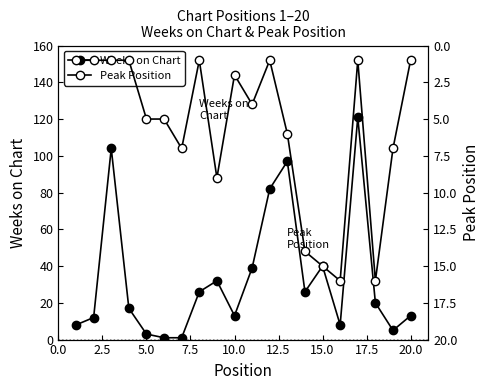

Between 14 and 17.5, which is larger?

14